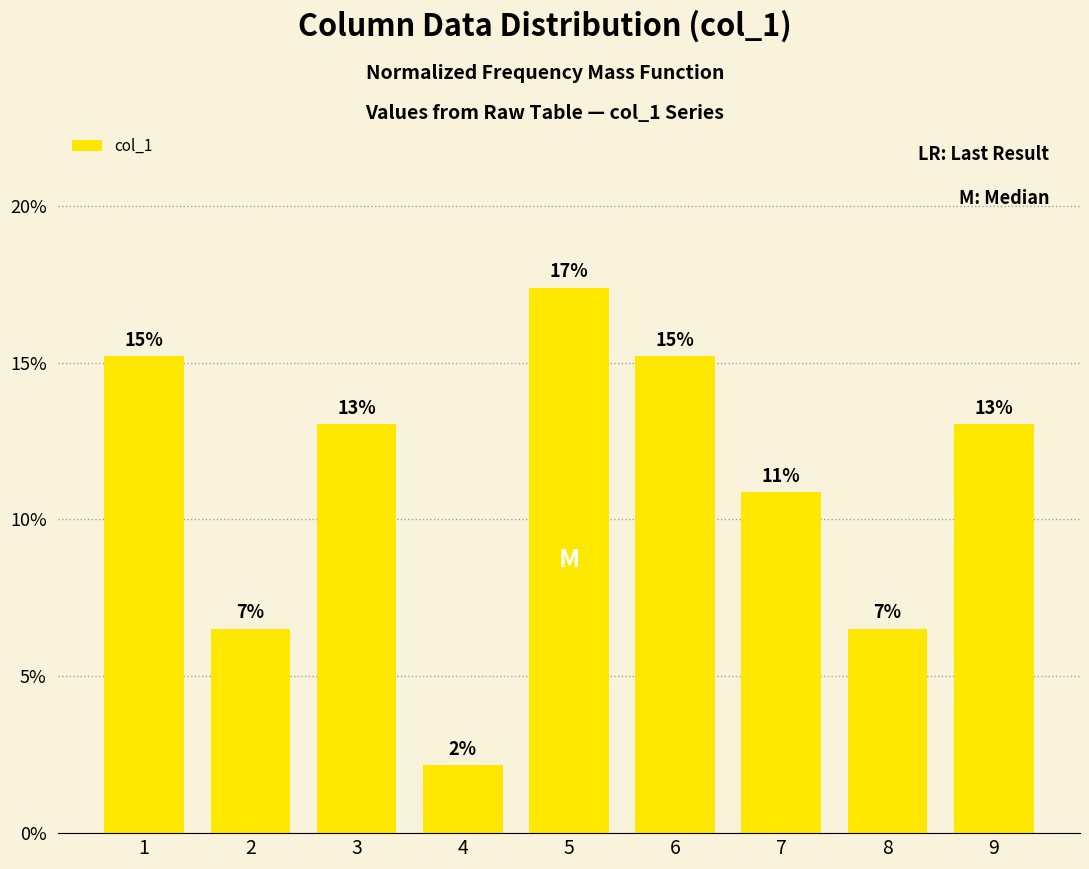

Rank the categories by value from lowest to highest.

4, 2, 8, 7, 3, 9, 1, 6, 5